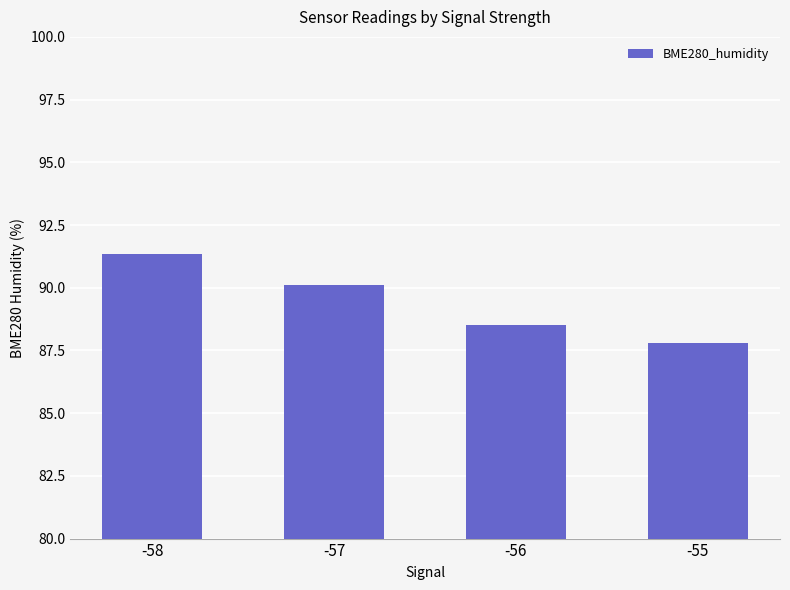

Are the bars grouped side by side (vs. stacked)?

No